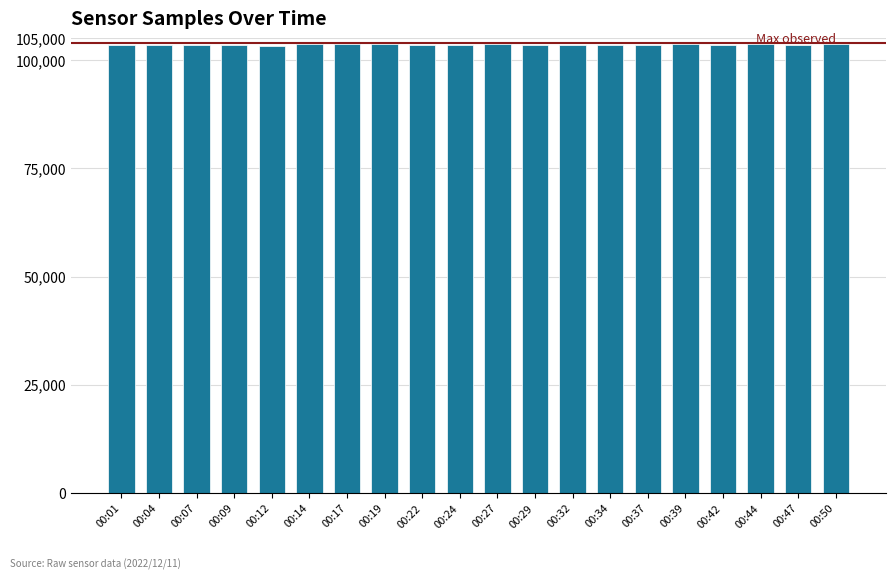

Are the bars horizontal?

No